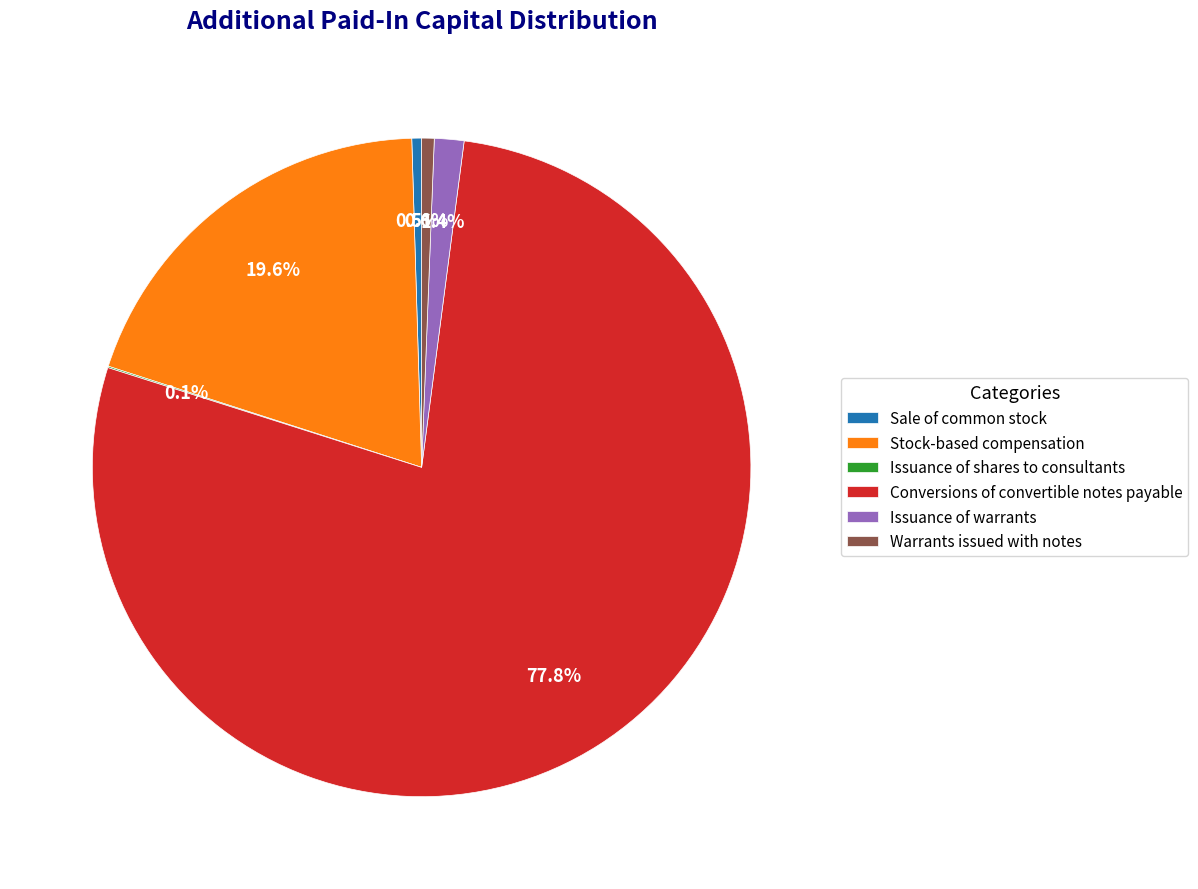

Does any single category account for the majority?

Yes